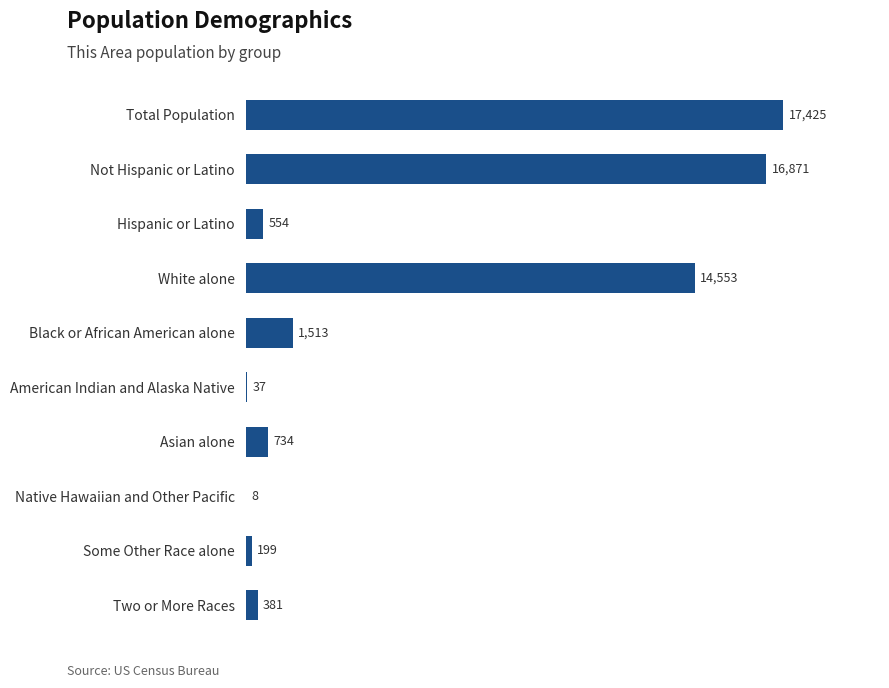

What is the sum of all values?

52275